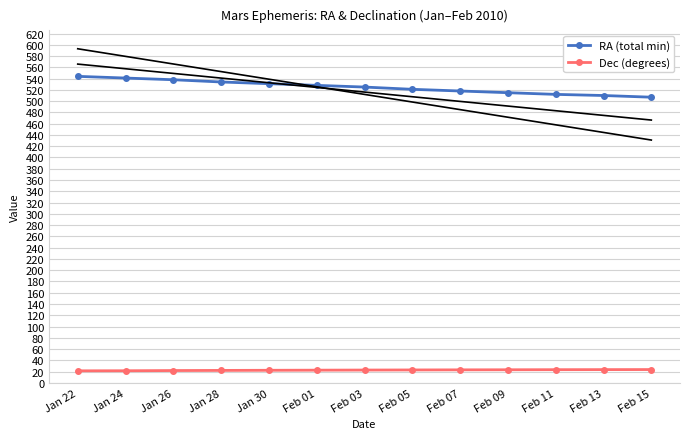

Which series has the largest total across all categories?

RA (total min)